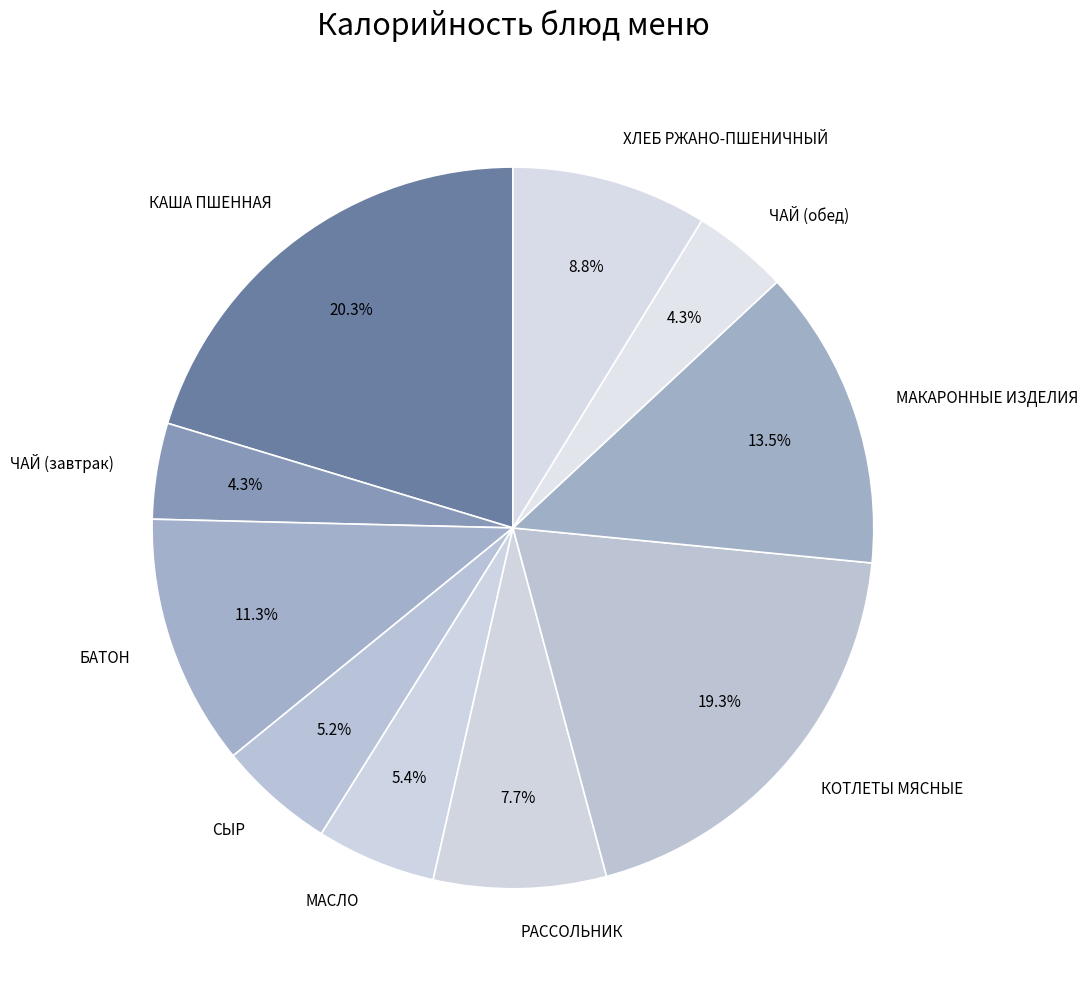

Combined, do БАТОН and ХЛЕБ РЖАНО-ПШЕНИЧНЫЙ account for over 50%?

No